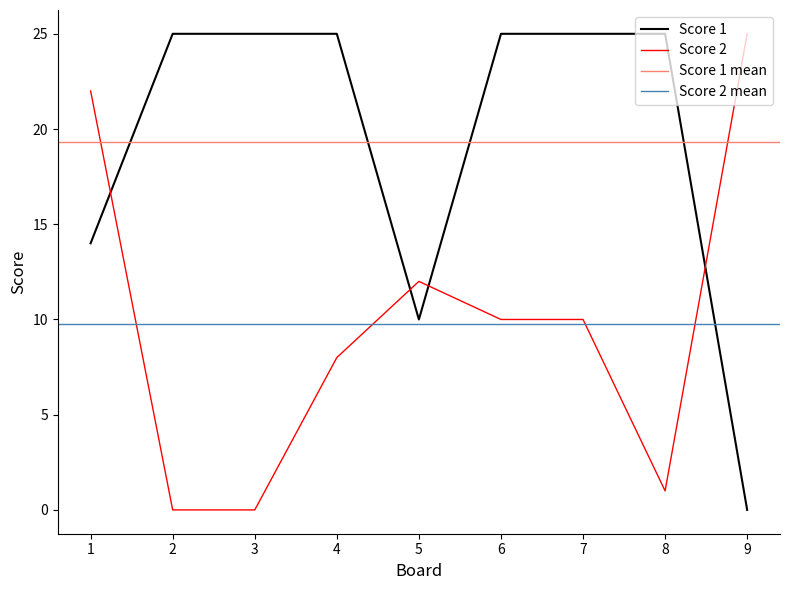

True or false: Score 1 has a value of 14 at 1.

True